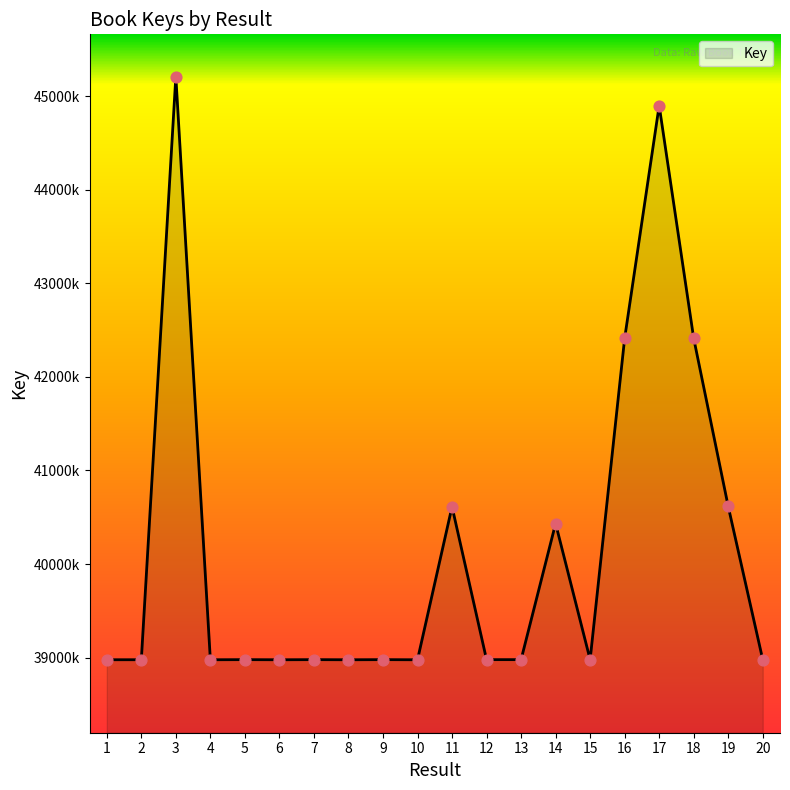

What is the ratio of the value at 7 to the value at 14?

1.0